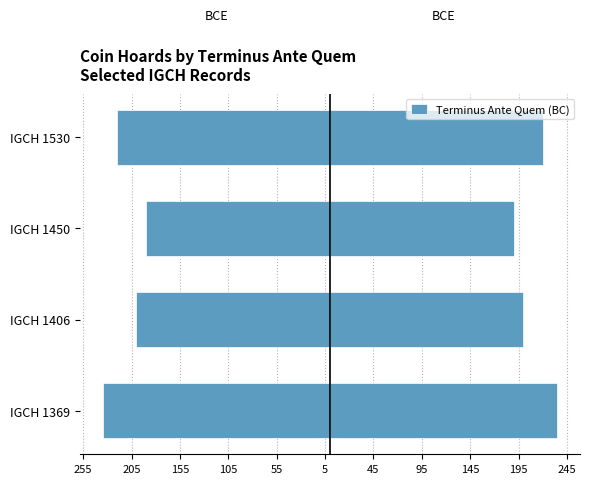

Reading left to right, list all the values displayed in this chart.

-235	-200	-190	-220